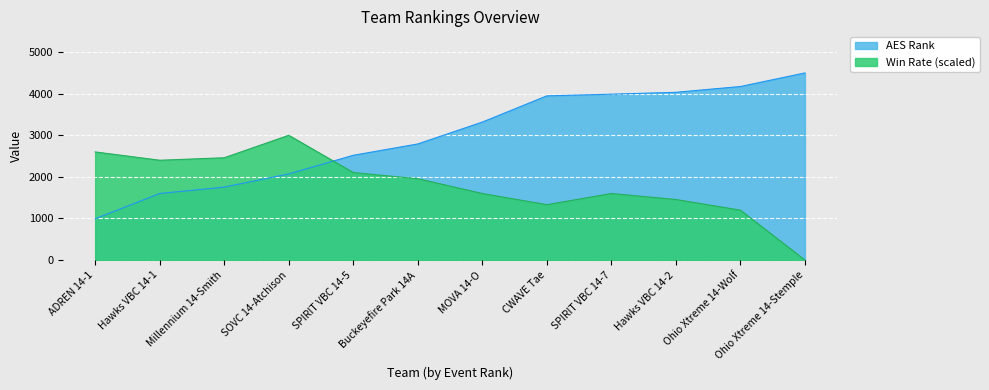

What position from the right is CWAVE Tae?

5